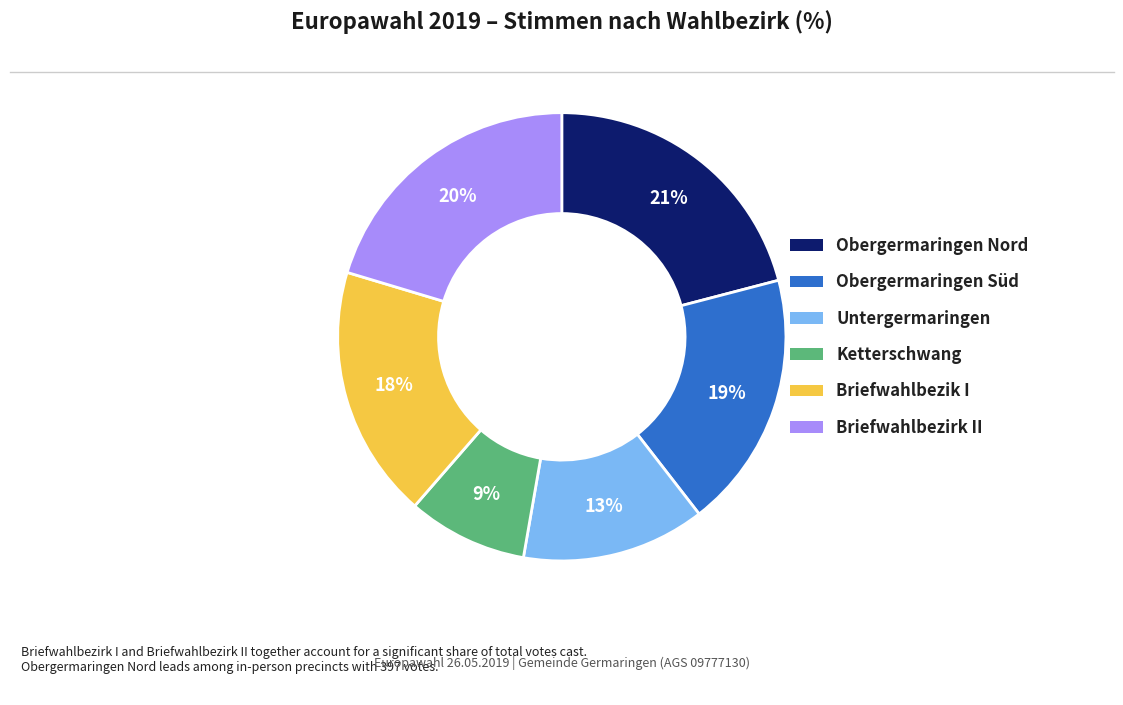

To the nearest percent, what is the combined percentage of Ketterschwang and Obergermaringen Nord?

30%